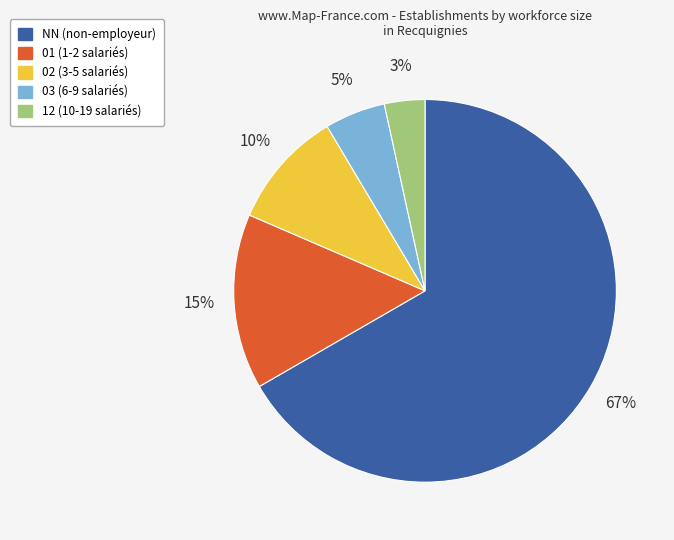

Does NN represent more than half of the total?

Yes